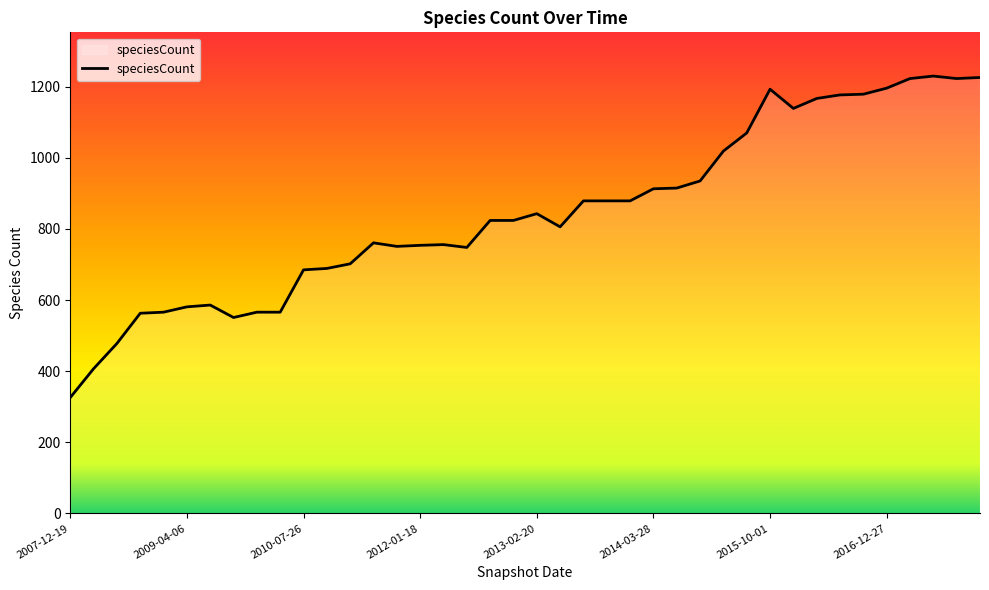

What is the greatest value displayed?

1230